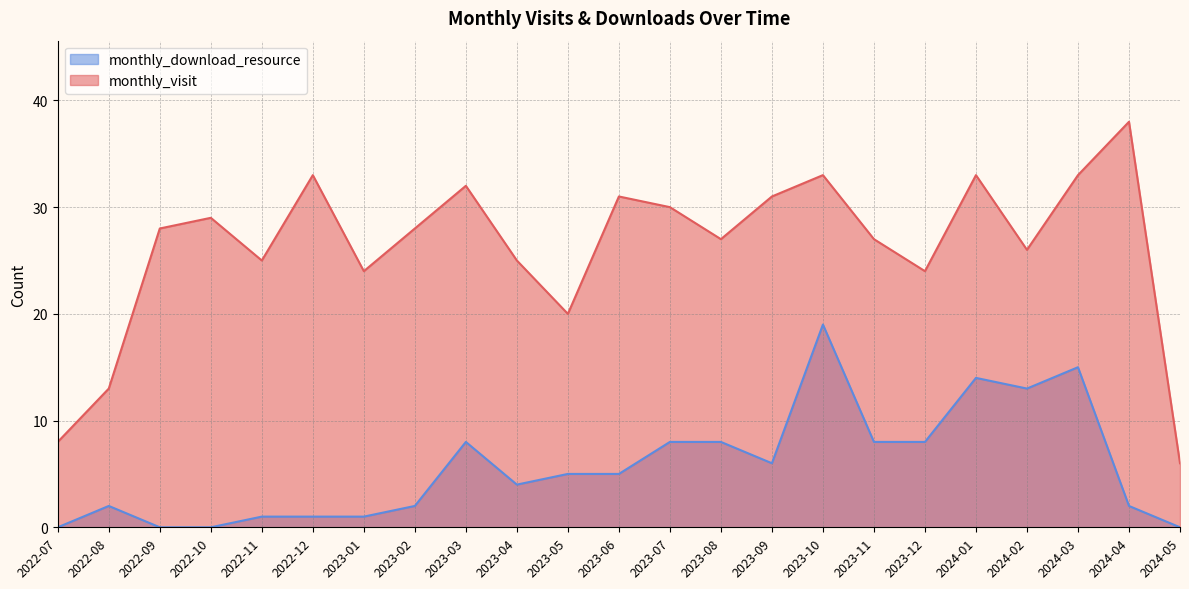

How many categories are shown in the chart?

23